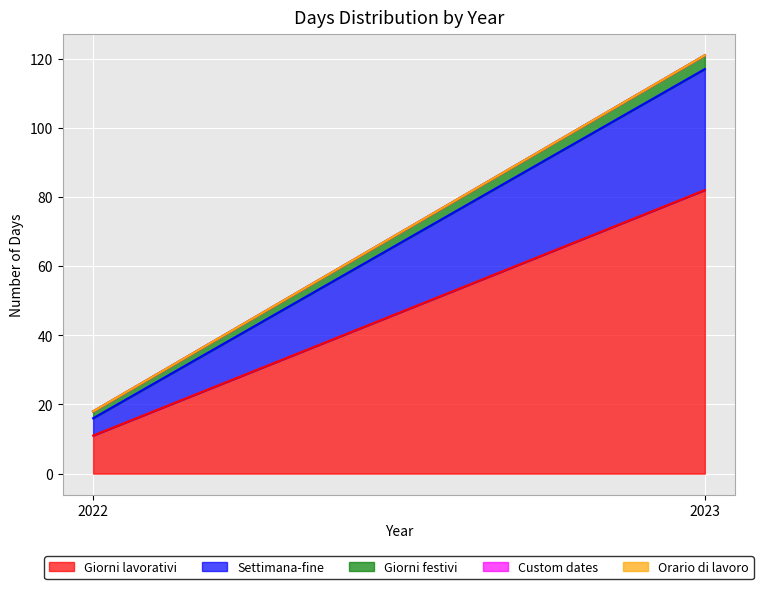

What is the spread (max minus min) of values at 2022?

11